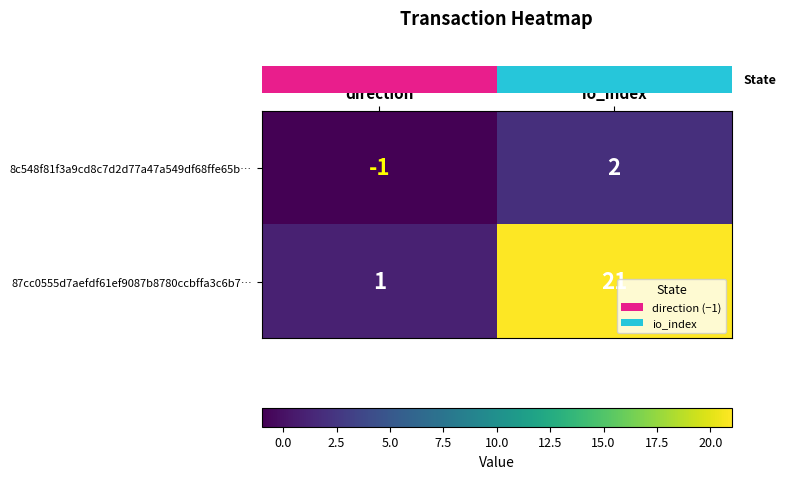

What is the sum of the 87cc0555d7aefdf61ef9087b8780ccbffa3c6b7… values at direction and io_index?

22